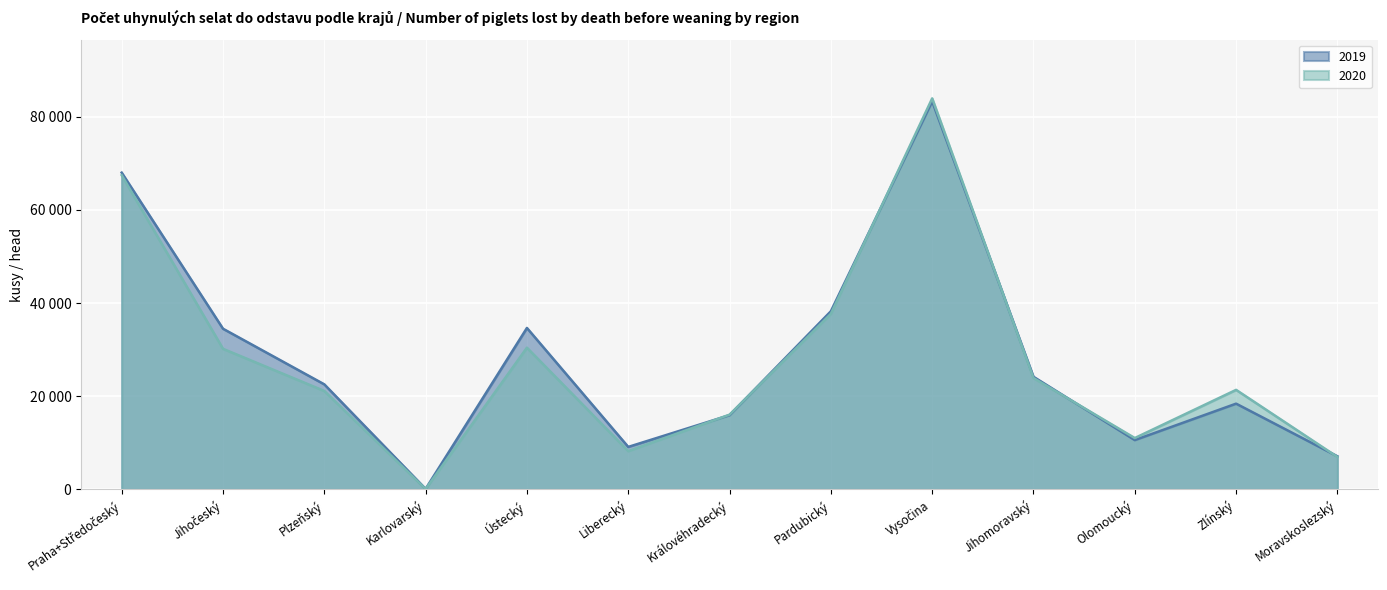

What is the difference between the 2020 values at Jihomoravský and Pardubický?

13784